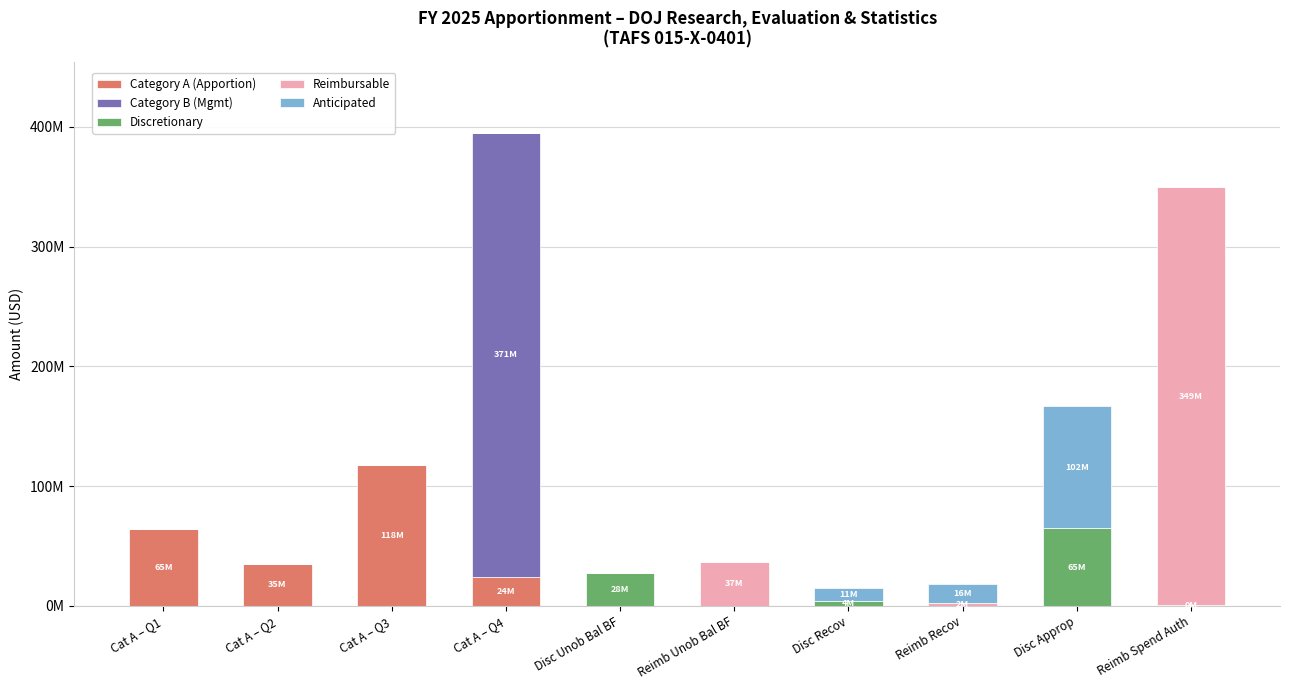

What are all the series names shown in the legend?

Category A (Apportion), Category B (Mgmt), Discretionary, Reimbursable, Anticipated